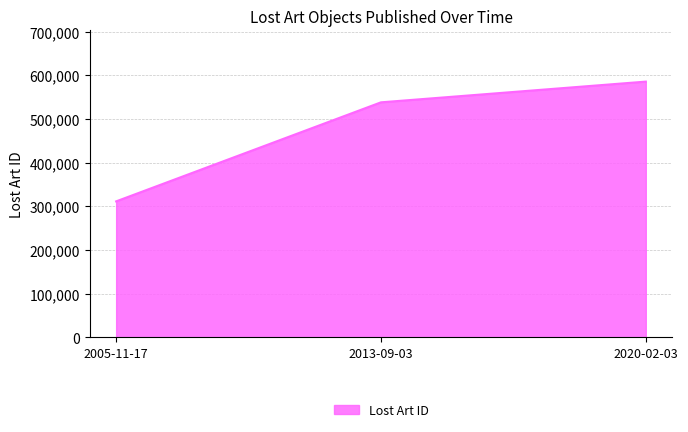

Which category has the highest value across all series?

2020-02-03